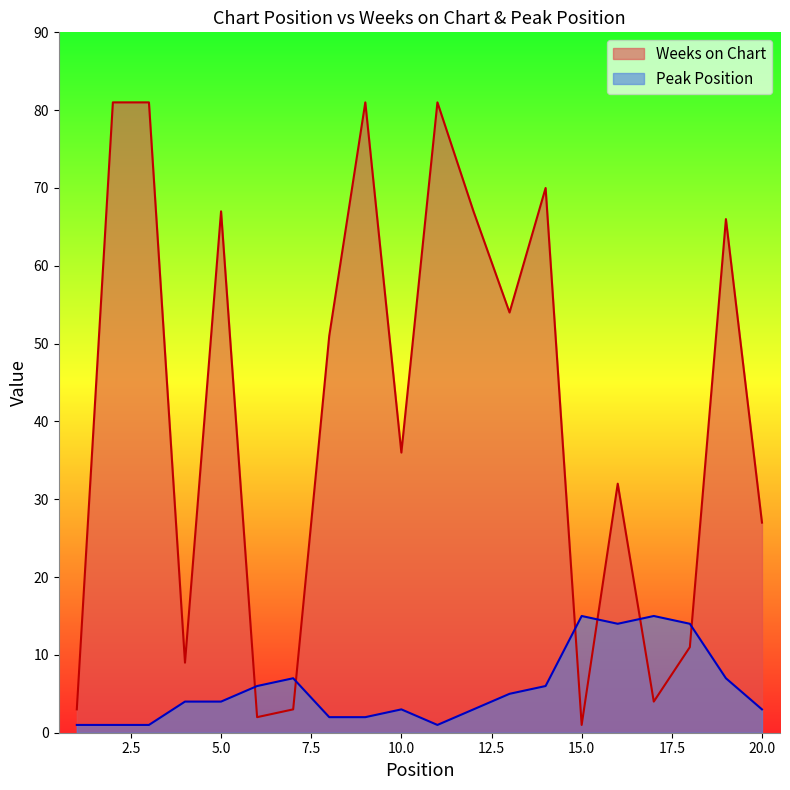

The Weeks on Chart series shows 81 at 2. True or false?

True